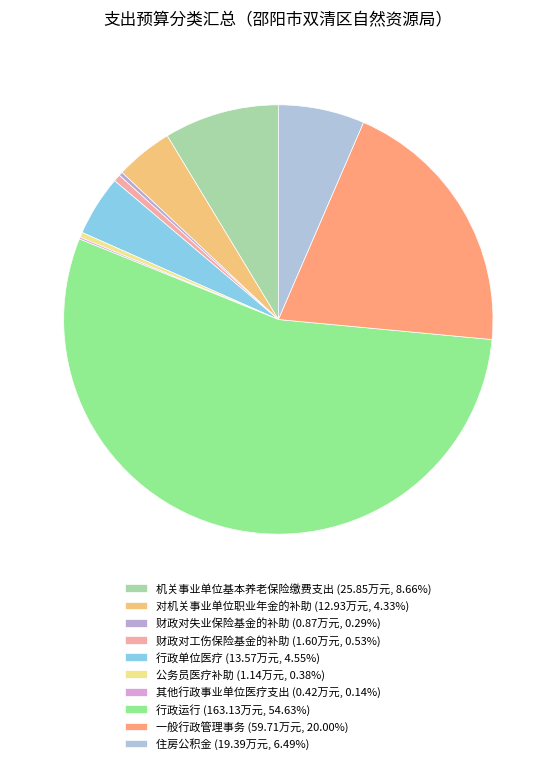

The 机关事业单位基本养老保险缴费支出 slice represents 9% of the pie. True or false?

True